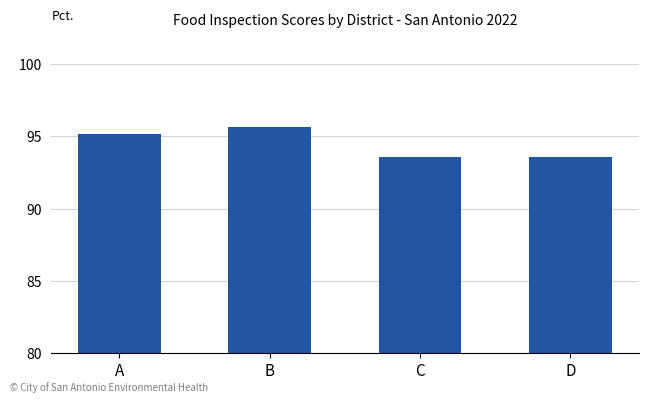

Which has a higher value, A or C?

A